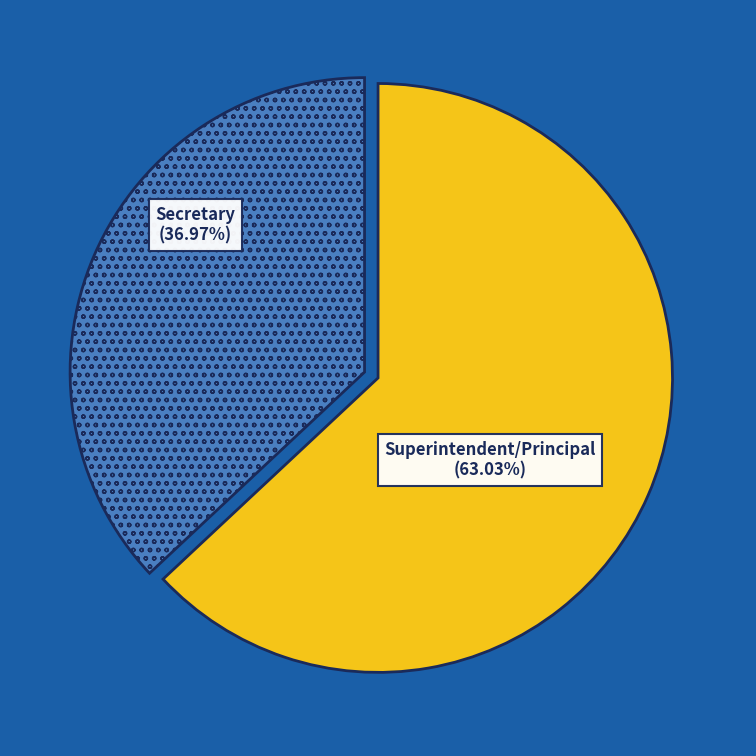

Is there a majority slice in this chart?

Yes